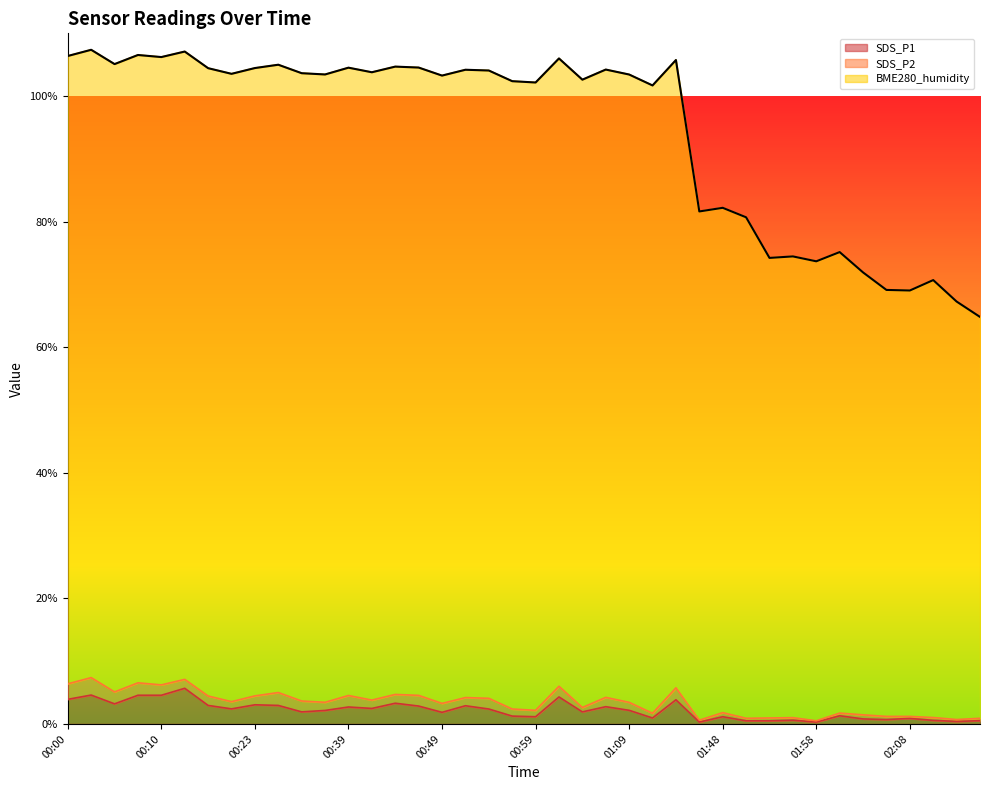

Read the SDS_P1 value at 01:09.

2.2